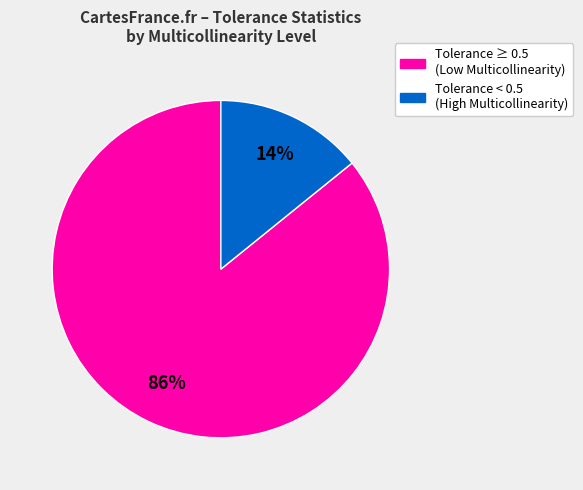

Does any single category account for the majority?

Yes